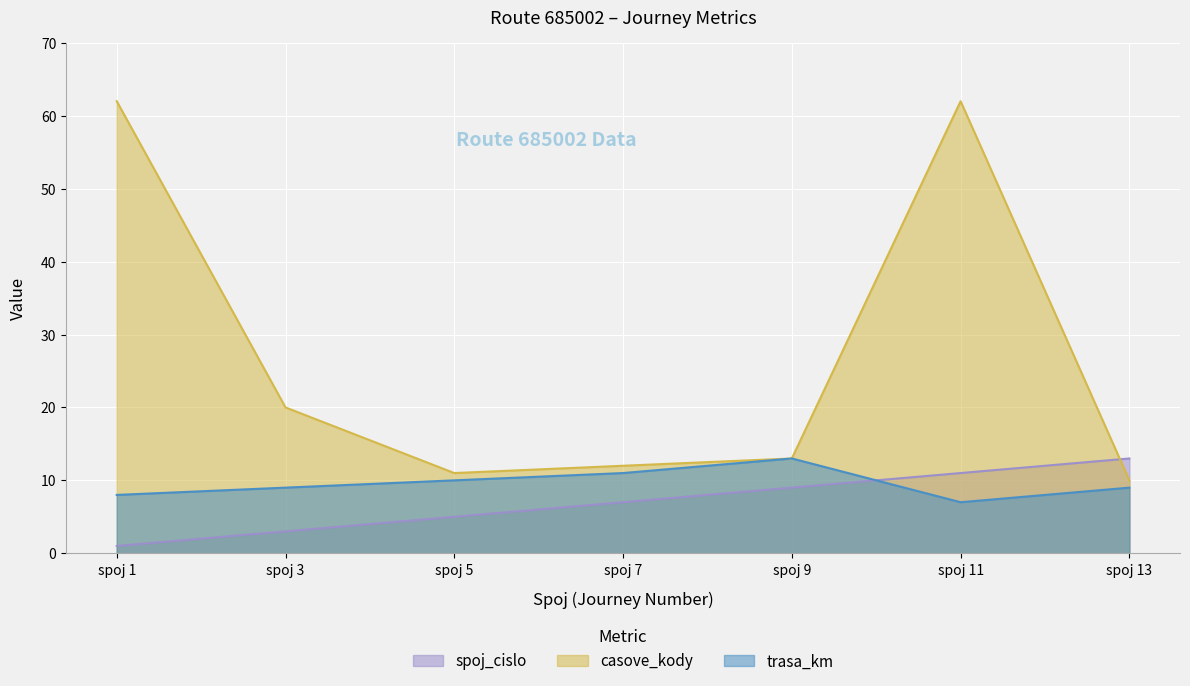

How many times do casove_kody and spoj_cislo cross each other?

1